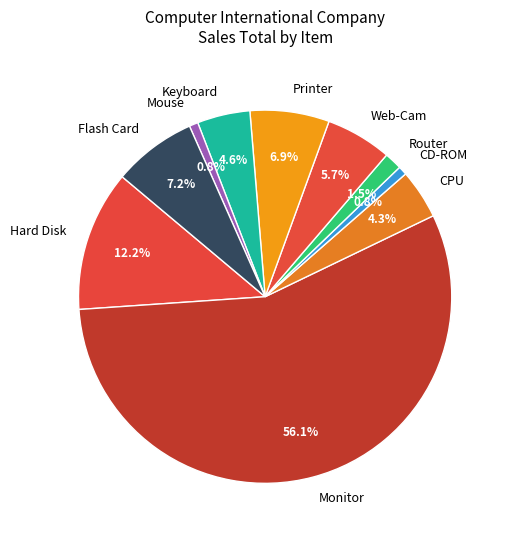

What is the ratio of the value at Hard Disk to the value at Mouse?

16.0